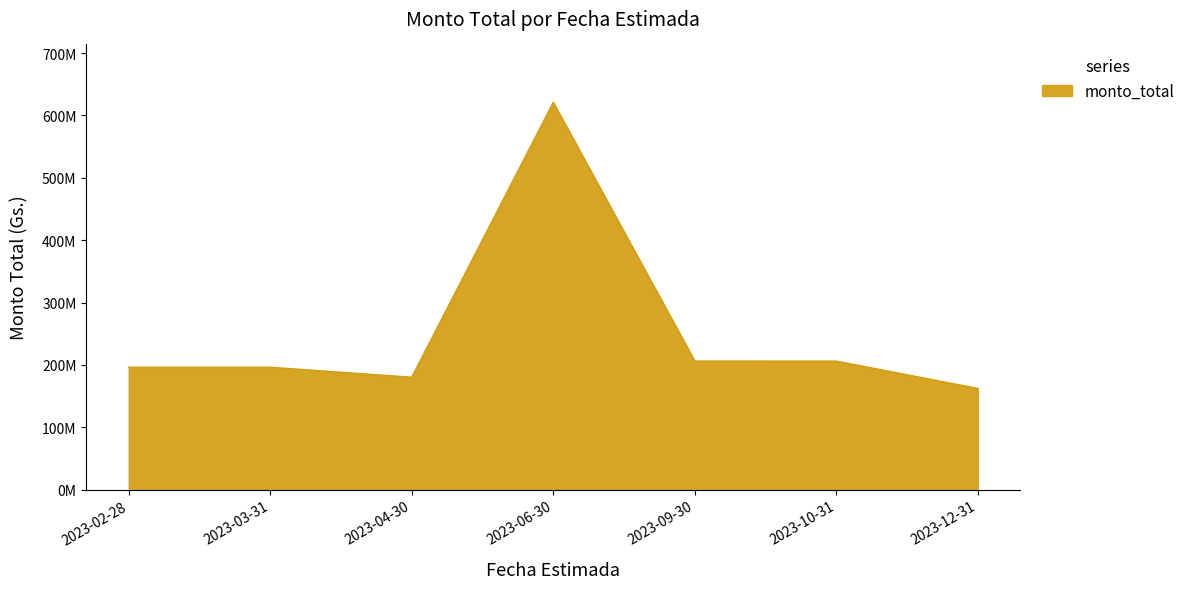

Does the chart display data point markers on the line(s)?

No